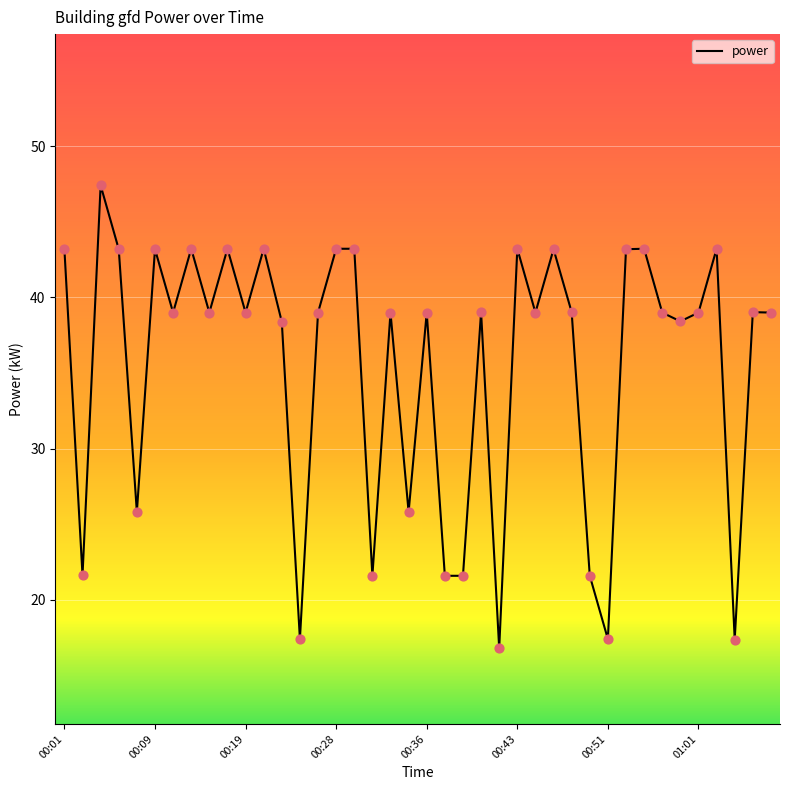

What is the minimum value shown in the chart?

16.8